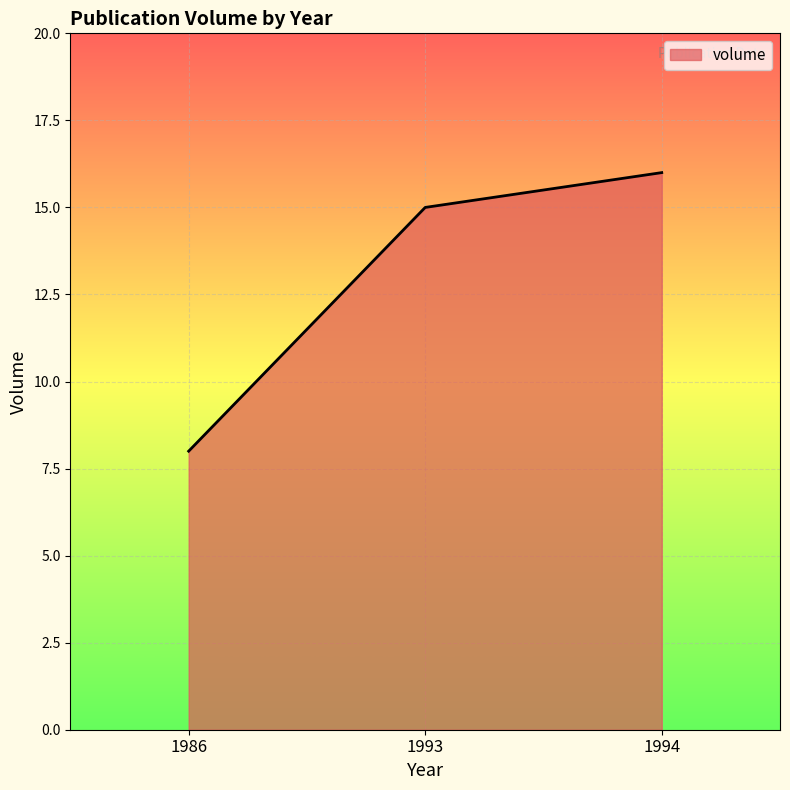

The value at 1993 is 15. True or false?

True